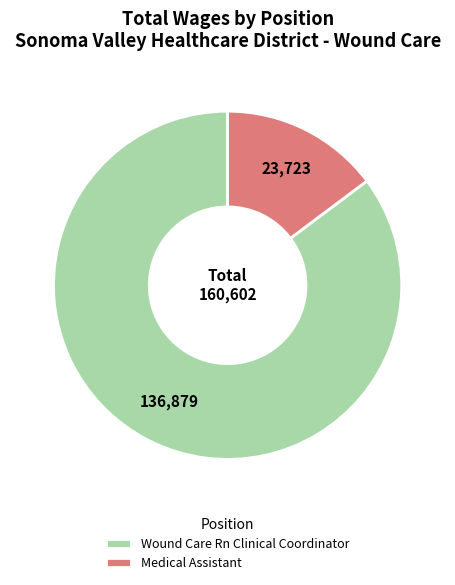

Which has a higher value, Medical Assistant or Wound Care Rn Clinical Coordinator?

Wound Care Rn Clinical Coordinator